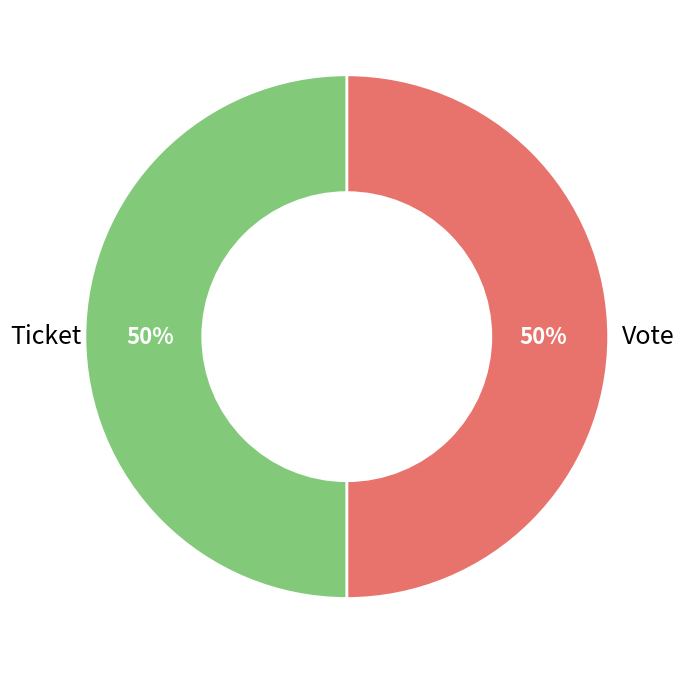

To the nearest percent, what percentage of the pie is Ticket?

50%